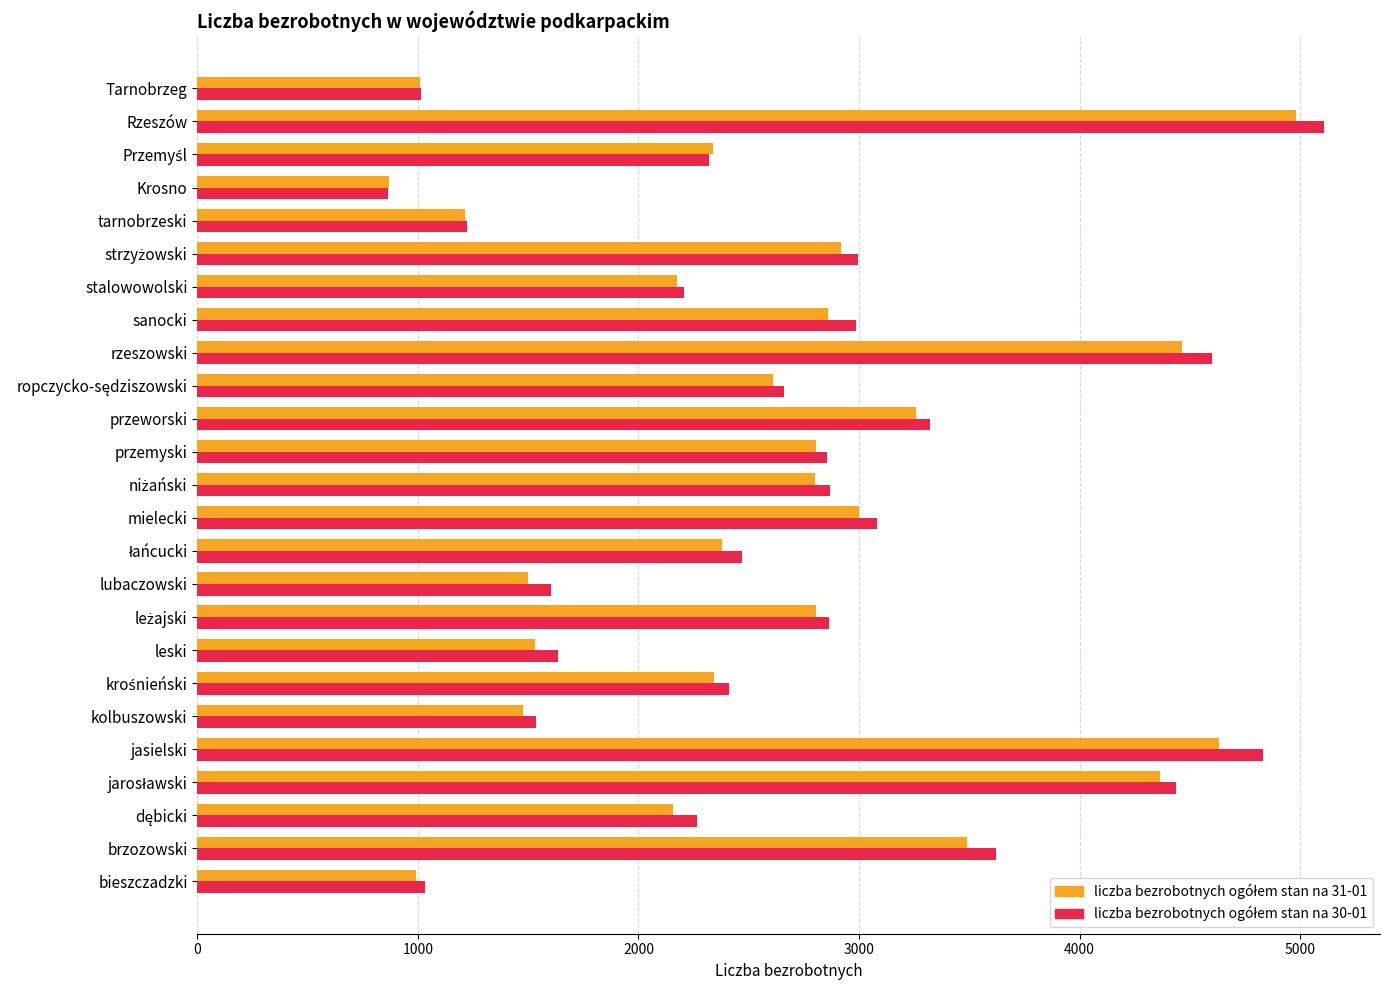

Count the number of categories in the chart.

25